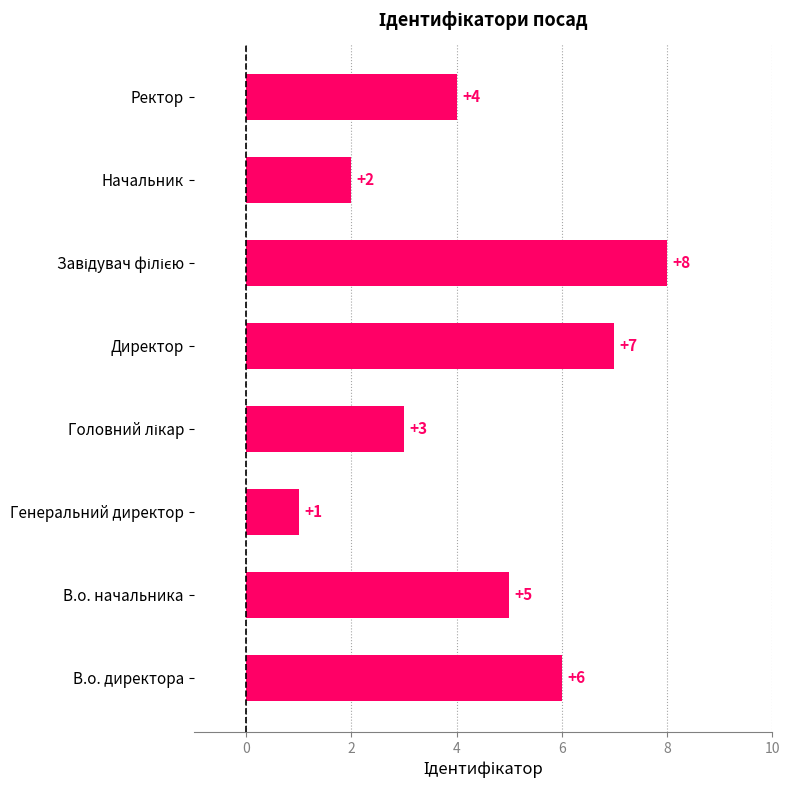

What is the minimum value shown in the chart?

1